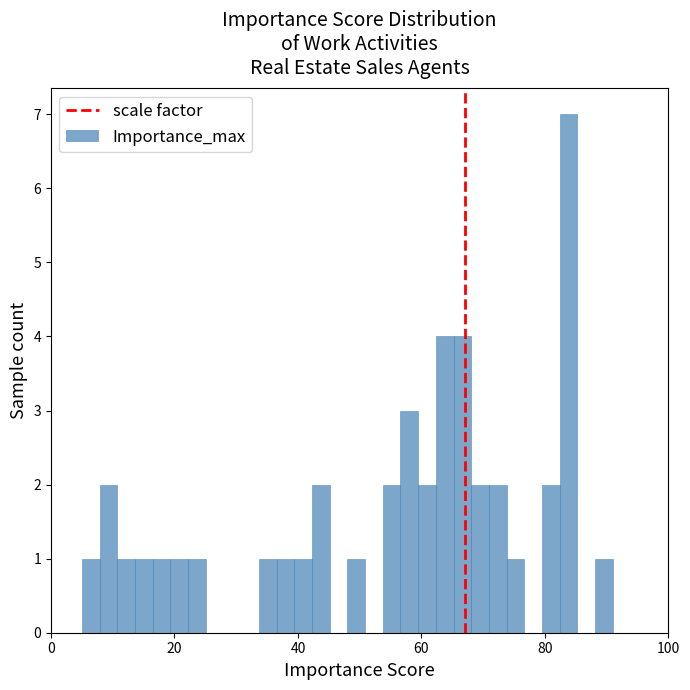

Around what value on the x-axis is the tallest bar? Give the approximate position of its centre, as read against the axis.

84